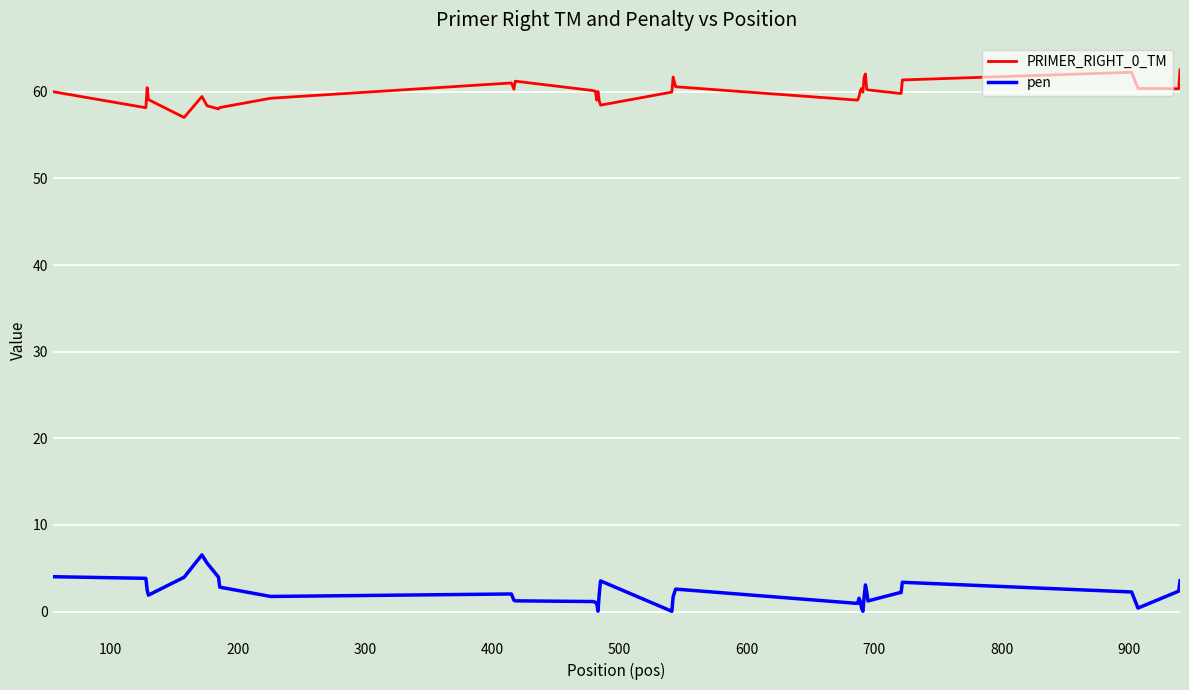

True or false: PRIMER_RIGHT_0_TM and pen cross at least once.

False